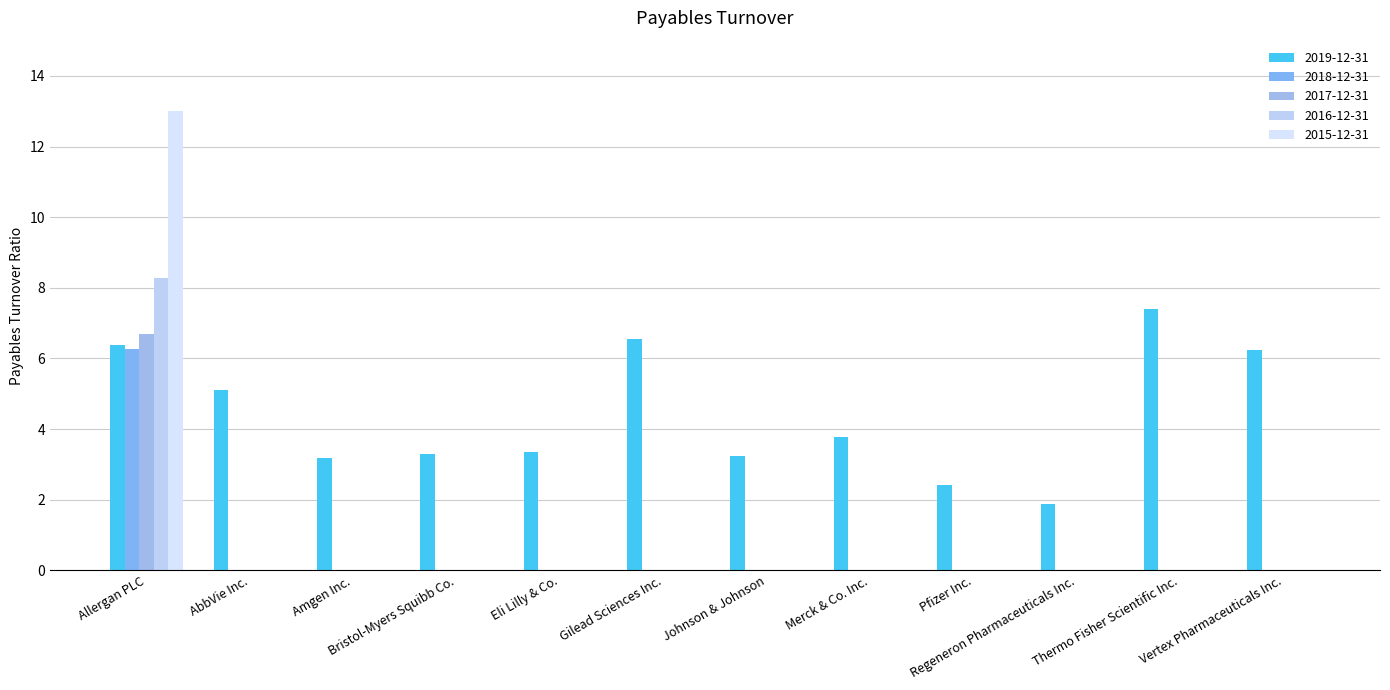

Which has a higher value, Regeneron Pharmaceuticals Inc. or Bristol-Myers Squibb Co.?

Bristol-Myers Squibb Co.